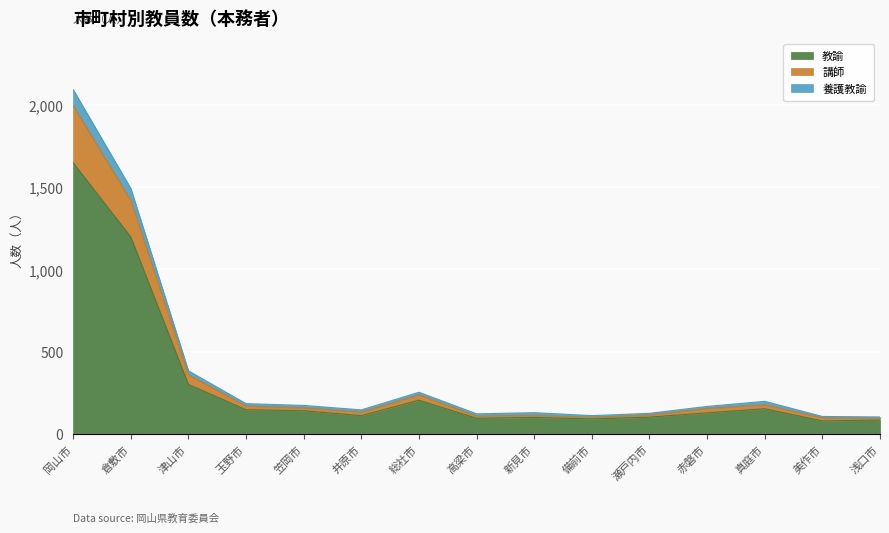

Which category has the highest value in the 教諭 series?

岡山市